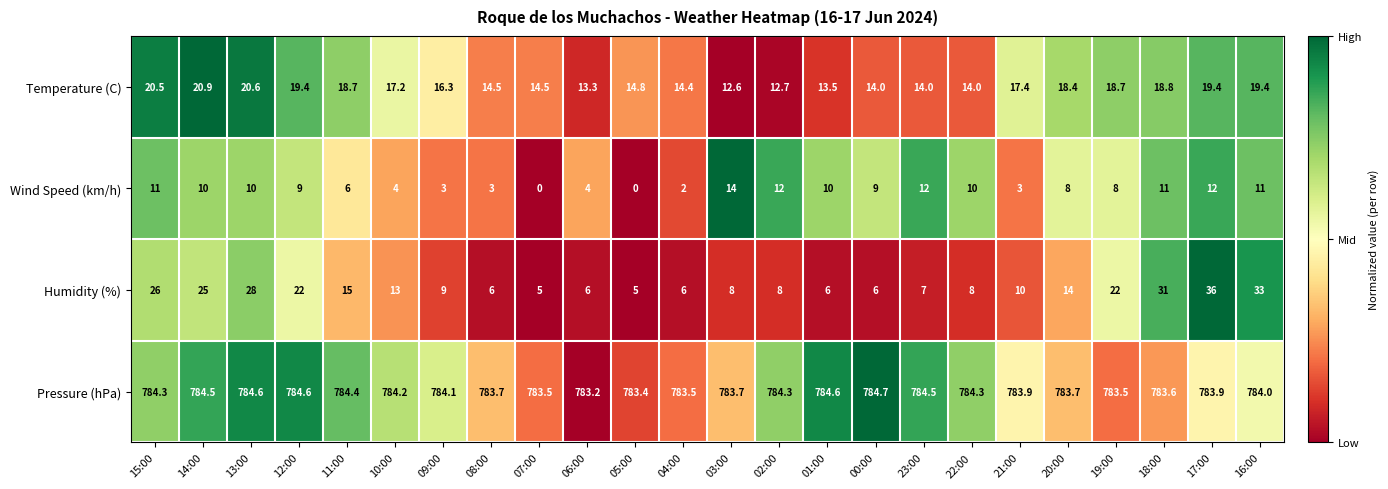

What is the total value across all series at 19:00?

832.2